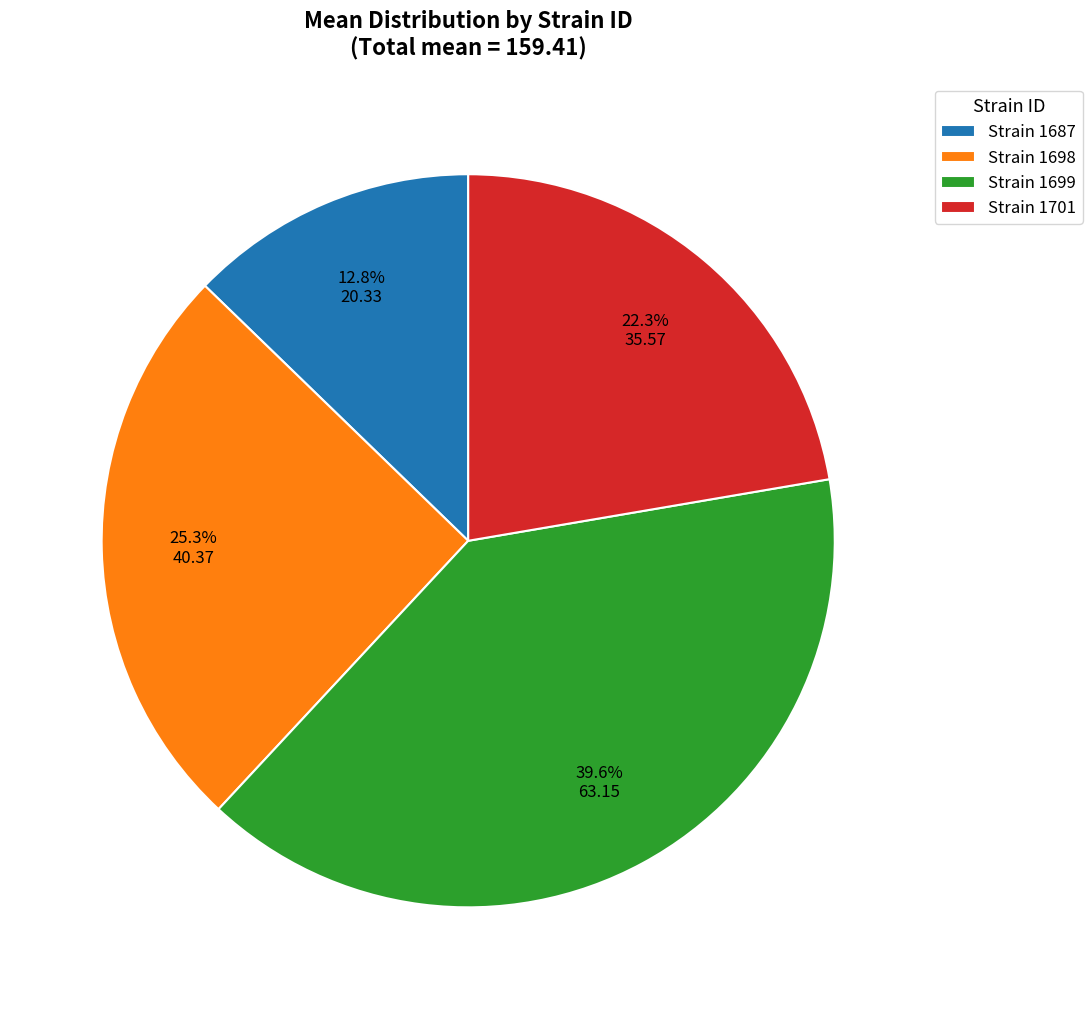

To the nearest percent, what is the difference between the largest and smallest slice percentages?

27%